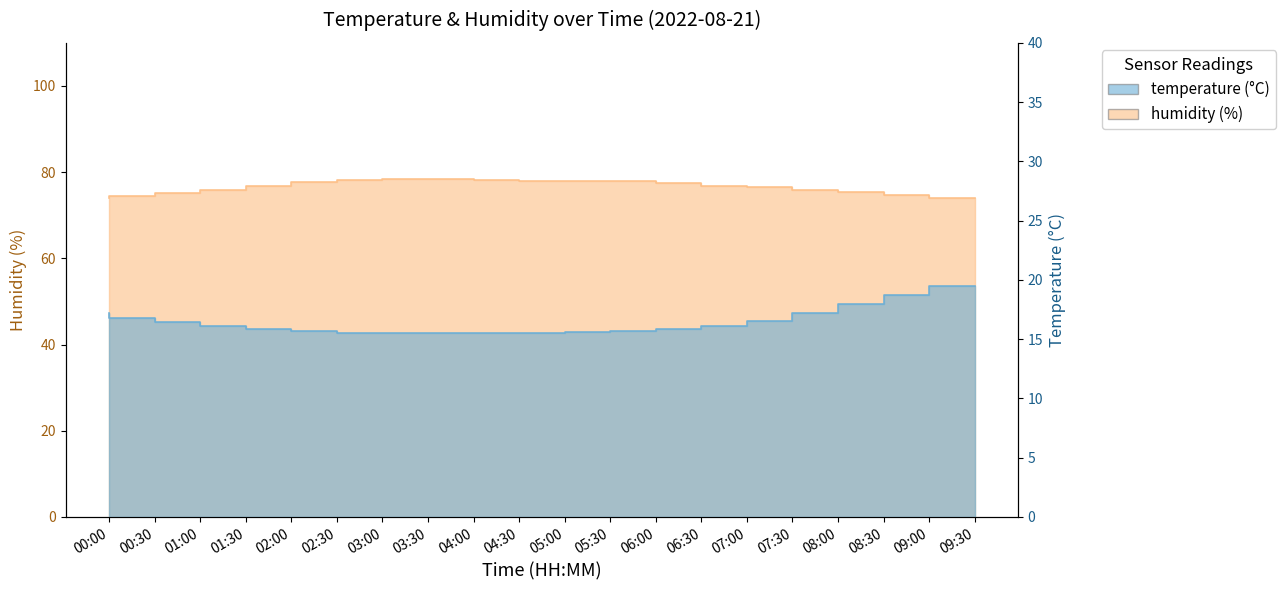

Does the chart have visible grid lines?

No